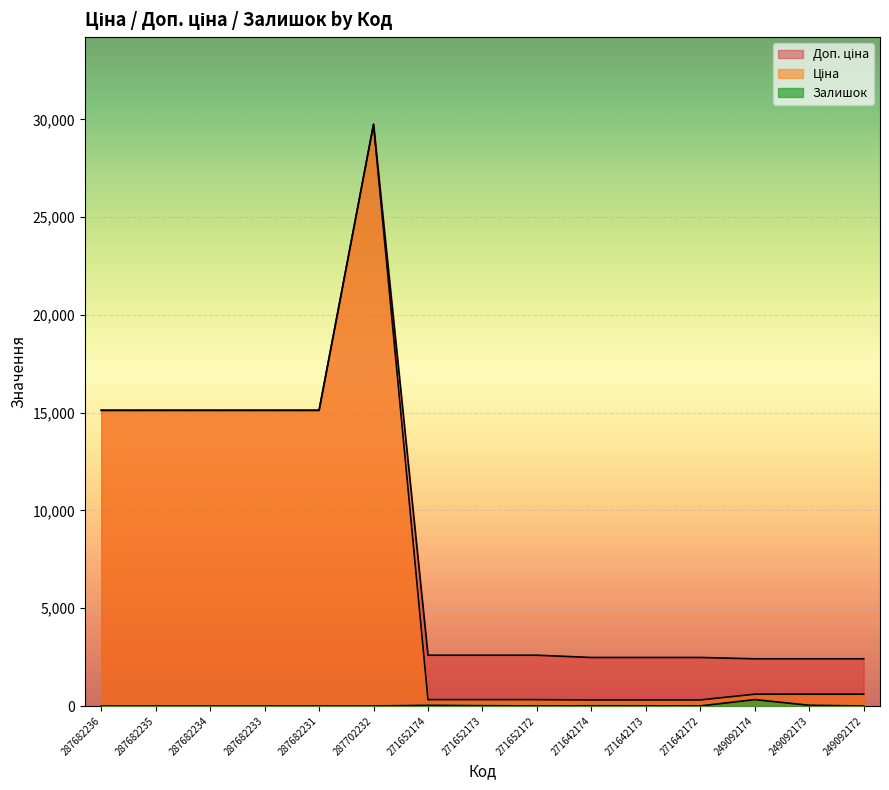

True or false: Доп. ціна has more than 0 points higher than both neighbors.

True